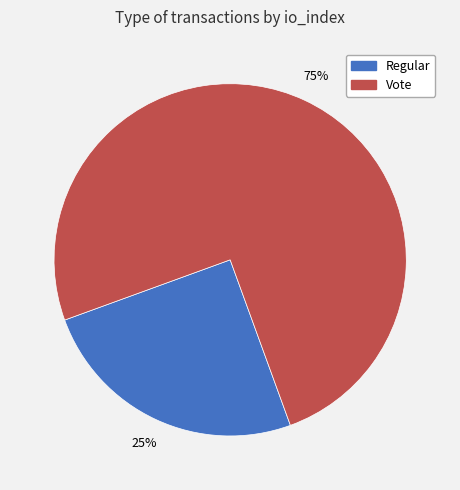

Is the sum of Regular and Vote greater than half?

Yes